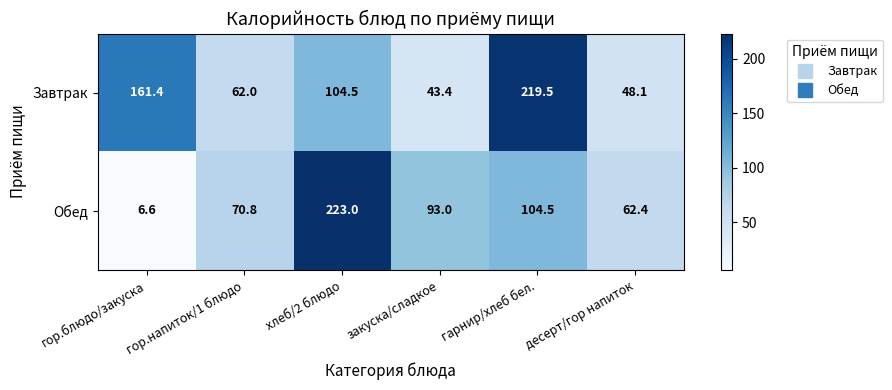

Where does the Обед series first go above 93?

хлеб/2 блюдо